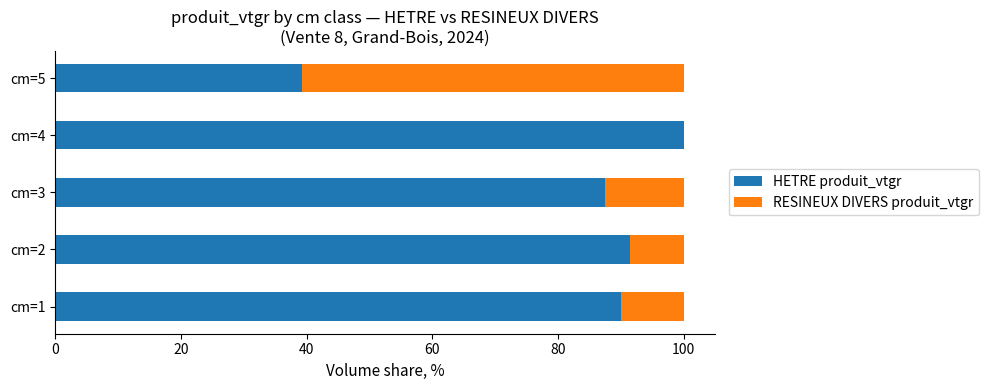

How many categories are shown in the chart?

5